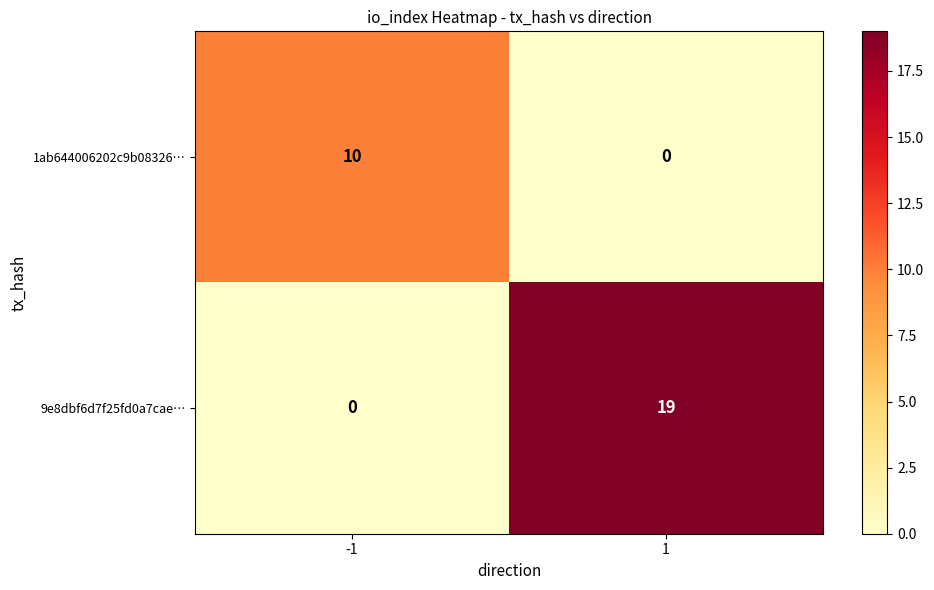

What is the spread (max minus min) of values at 1?

19